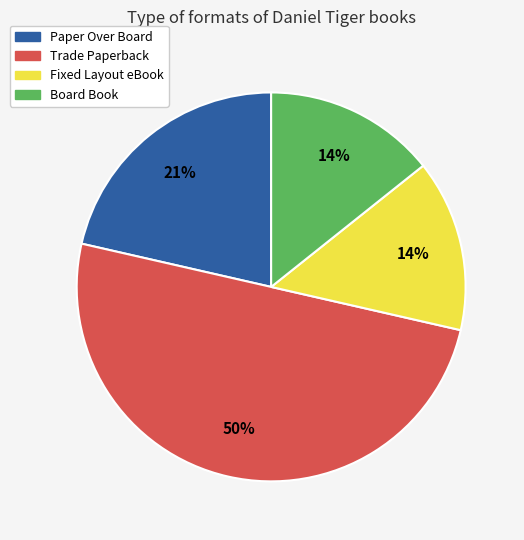

The Paper Over Board slice represents 11% of the pie. True or false?

False